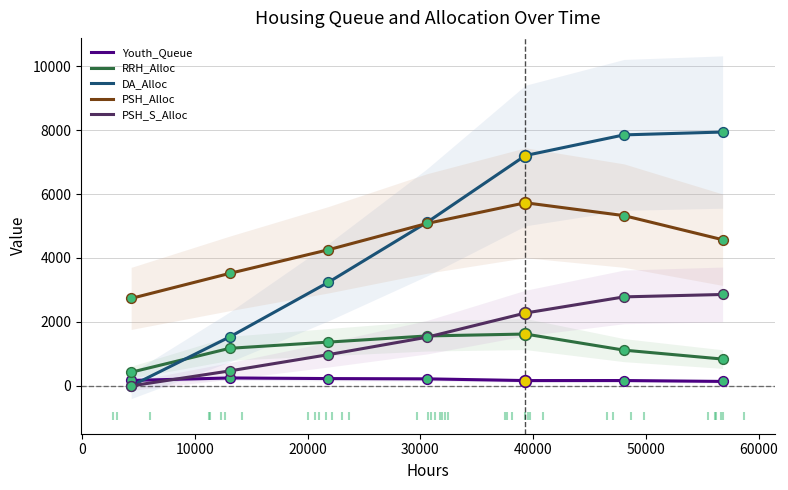

True or false: PSH_S_Alloc and PSH_Alloc cross at least once.

False